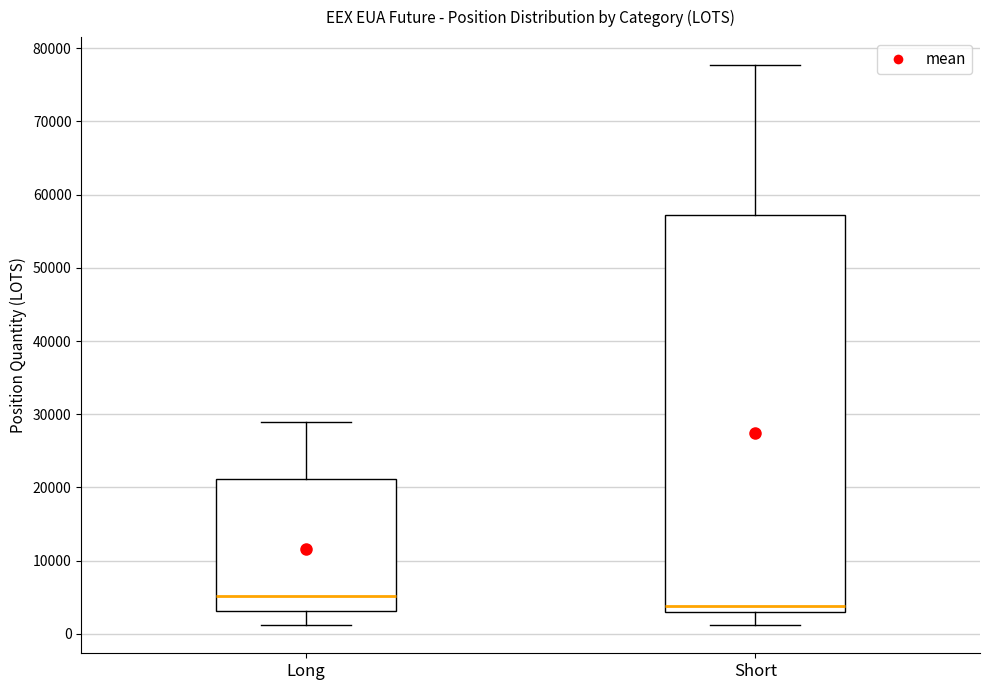

Where does the upper whisker of the box for Long end on the y-axis? The values are not printed on the chart, so give them approximately, as read against the axis.

29000